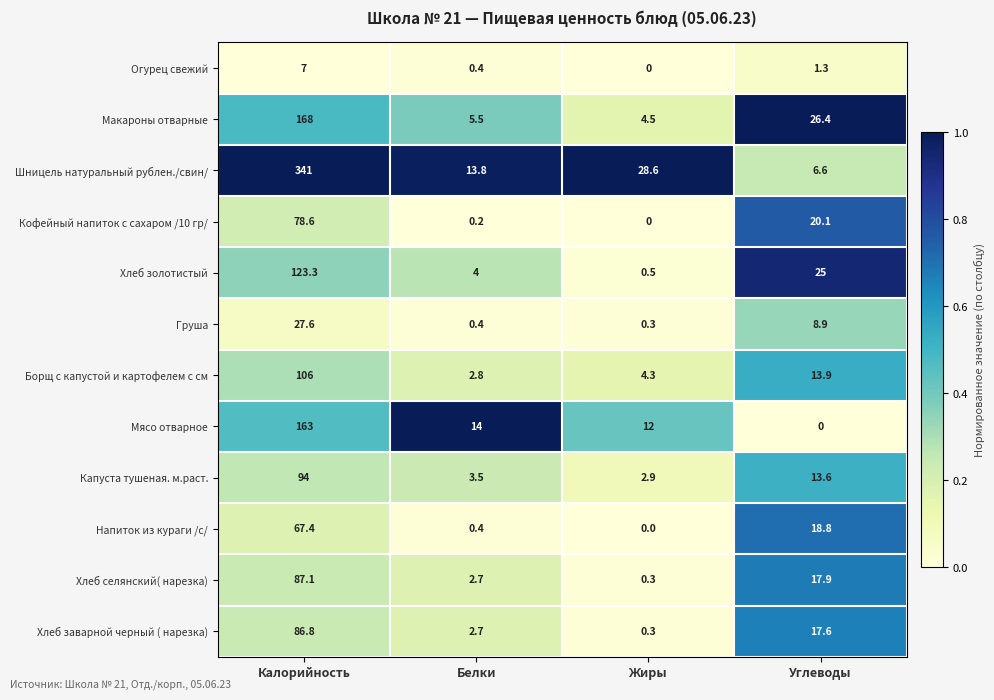

The value of Мясо отварное at Жиры is 19.3. True or false?

False